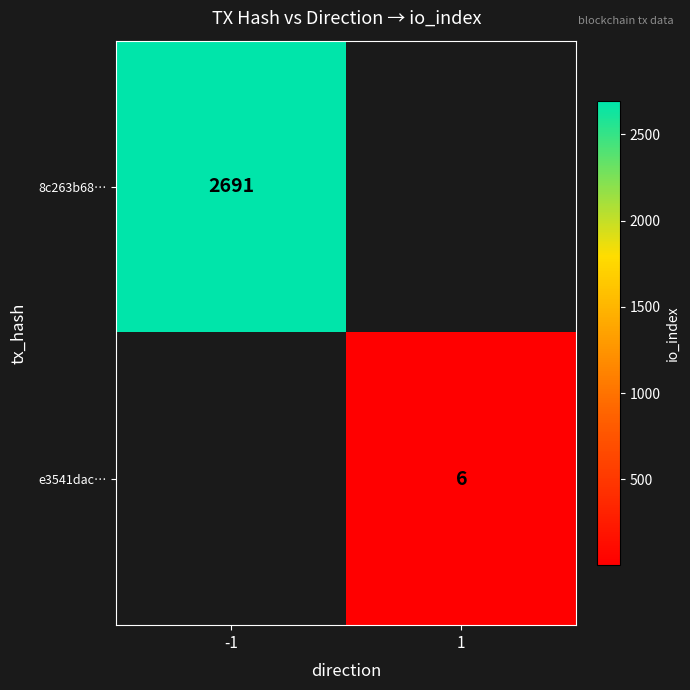

How many series are shown in this chart?

2